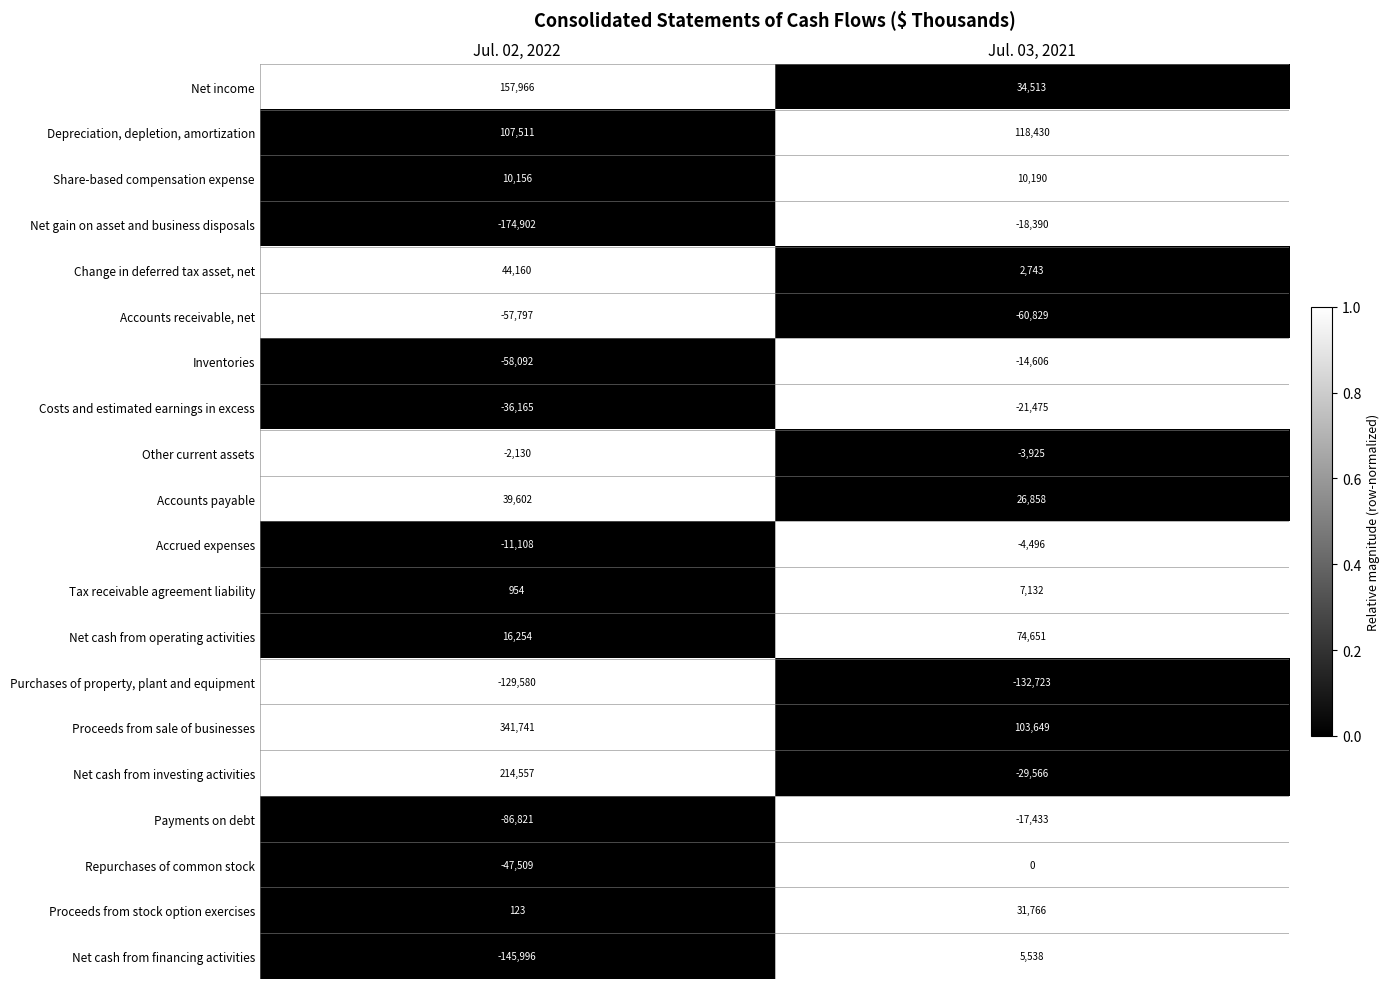

Where is Share-based compensation expense nearest to the value 10173?

Jul. 02, 2022